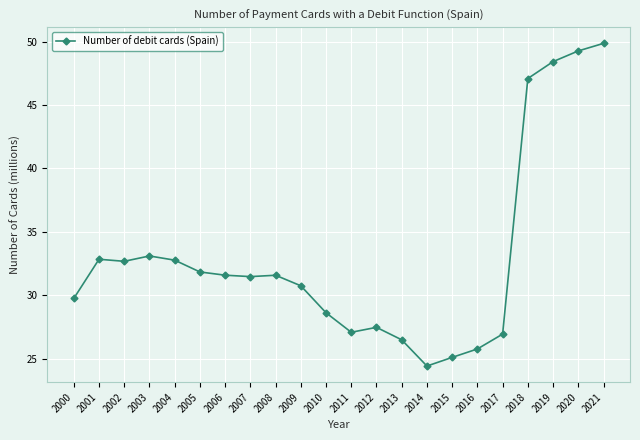

True or false: the data has more than 1 interior local peaks.

True